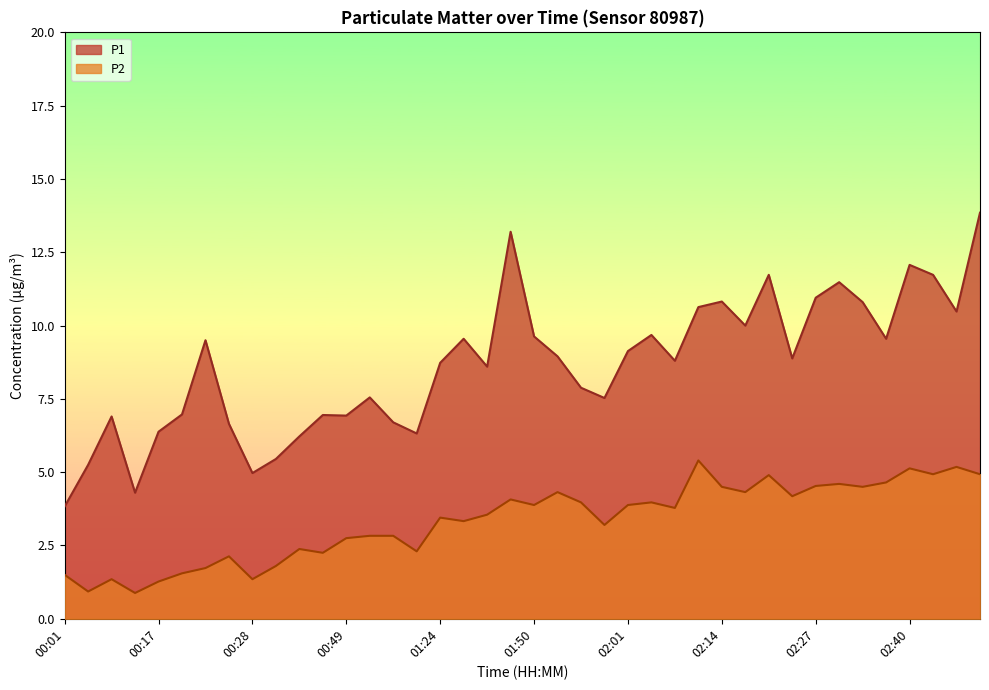

True or false: P2 and P1 cross at least once.

False